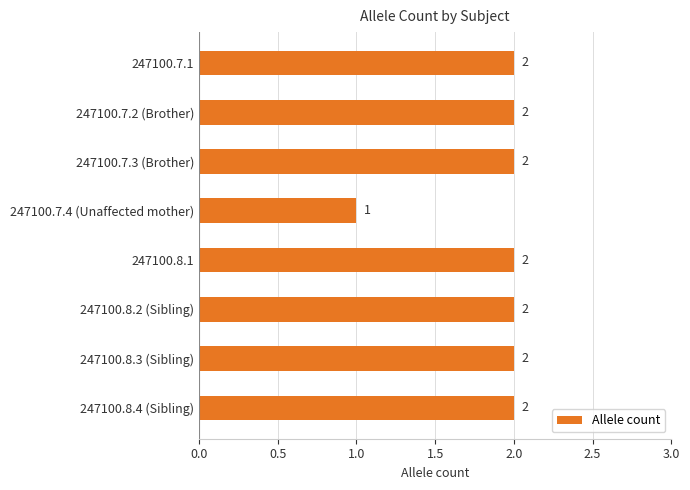

Reading top to bottom, what are all the values shown in this chart?

247100.7.1=2	247100.7.2 (Brother)=2	247100.7.3 (Brother)=2	247100.7.4 (Unaffected mother)=1	247100.8.1=2	247100.8.2 (Sibling)=2	247100.8.3 (Sibling)=2	247100.8.4 (Sibling)=2